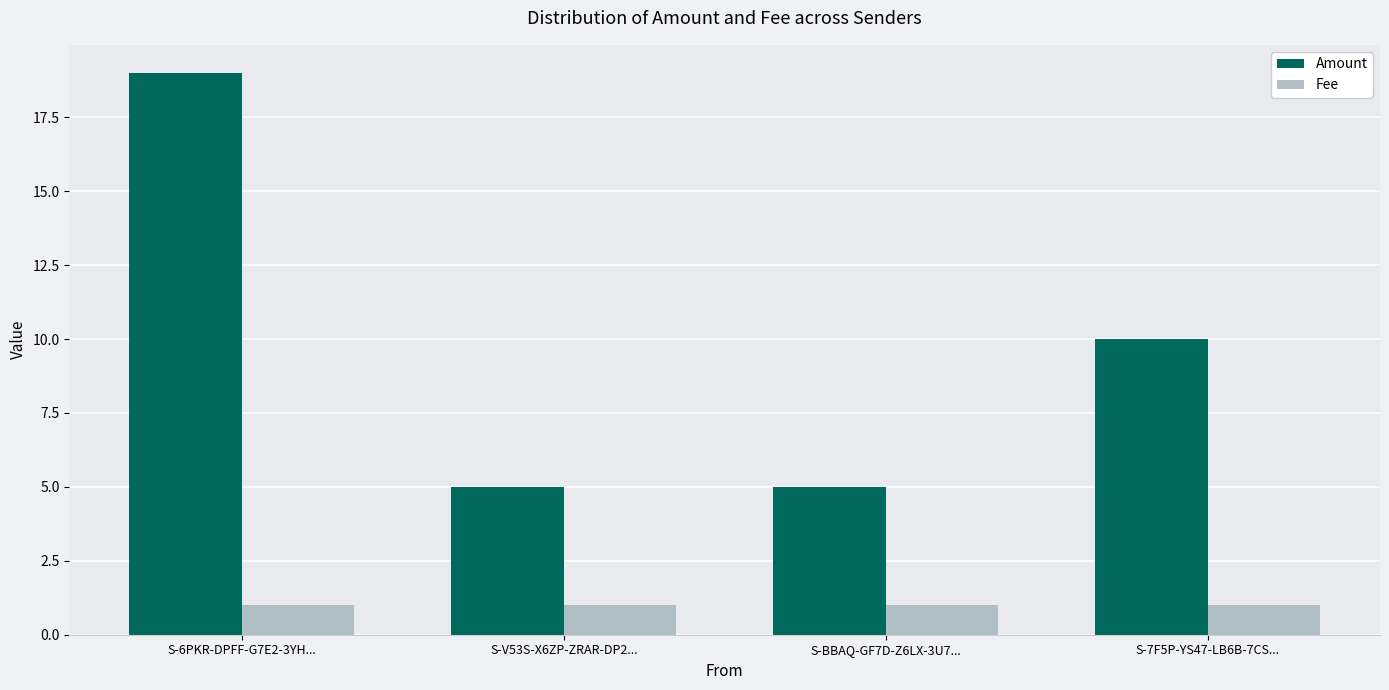

What is the value of the Amount bar at the 3rd from the left?

5